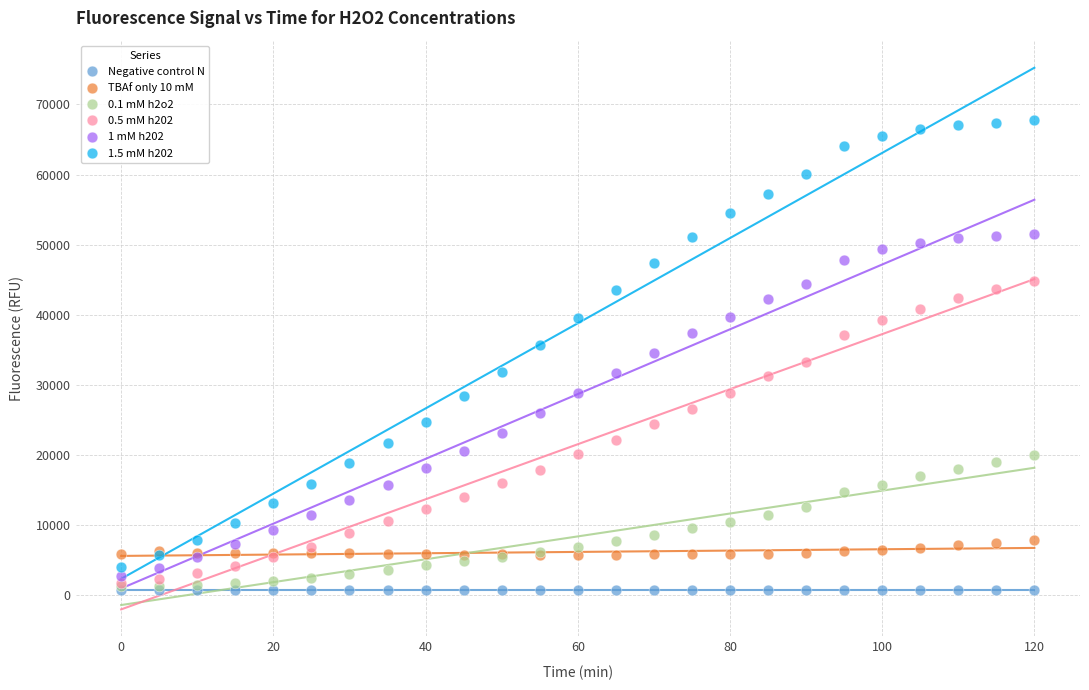

What are all the series names shown in the legend?

Negative control N, TBAf only 10 mM, 0.1 mM h2o2, 0.5 mM h202, 1 mM h202, 1.5 mM h202